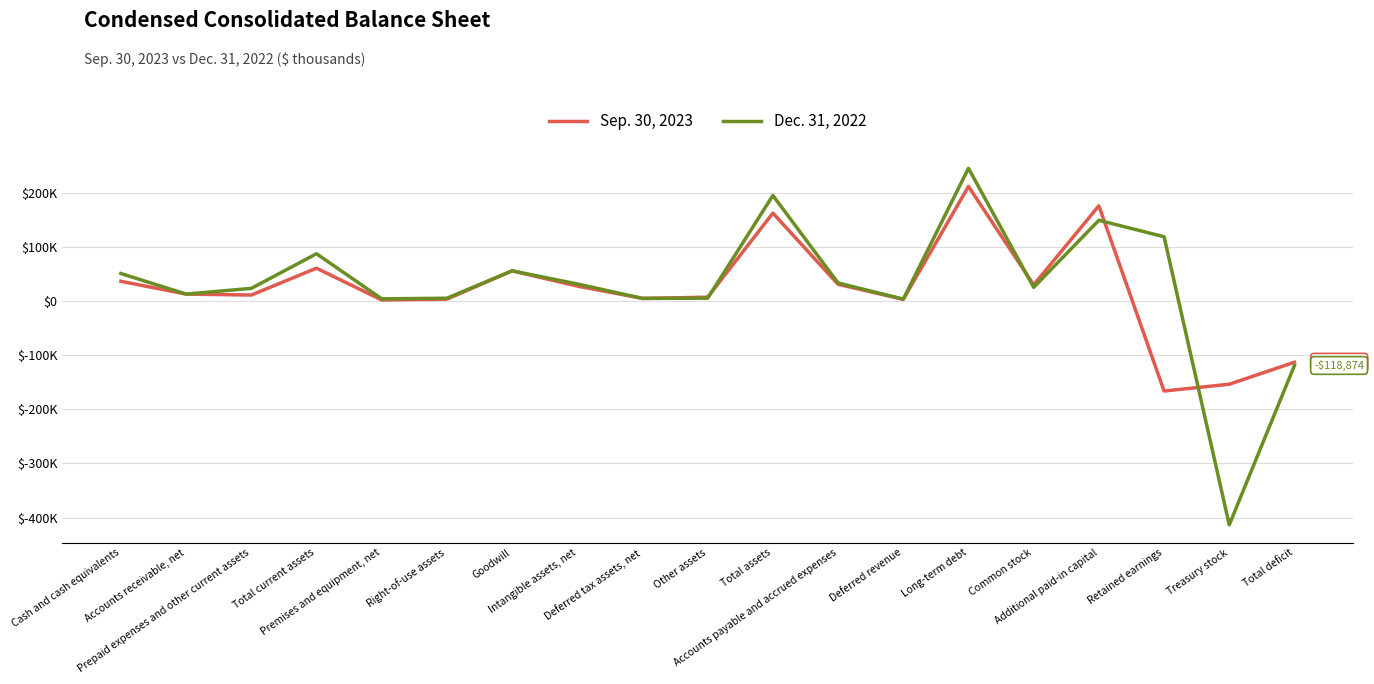

What is the approximate value of Dec. 31, 2022 at Accounts payable and accrued expenses?

33507